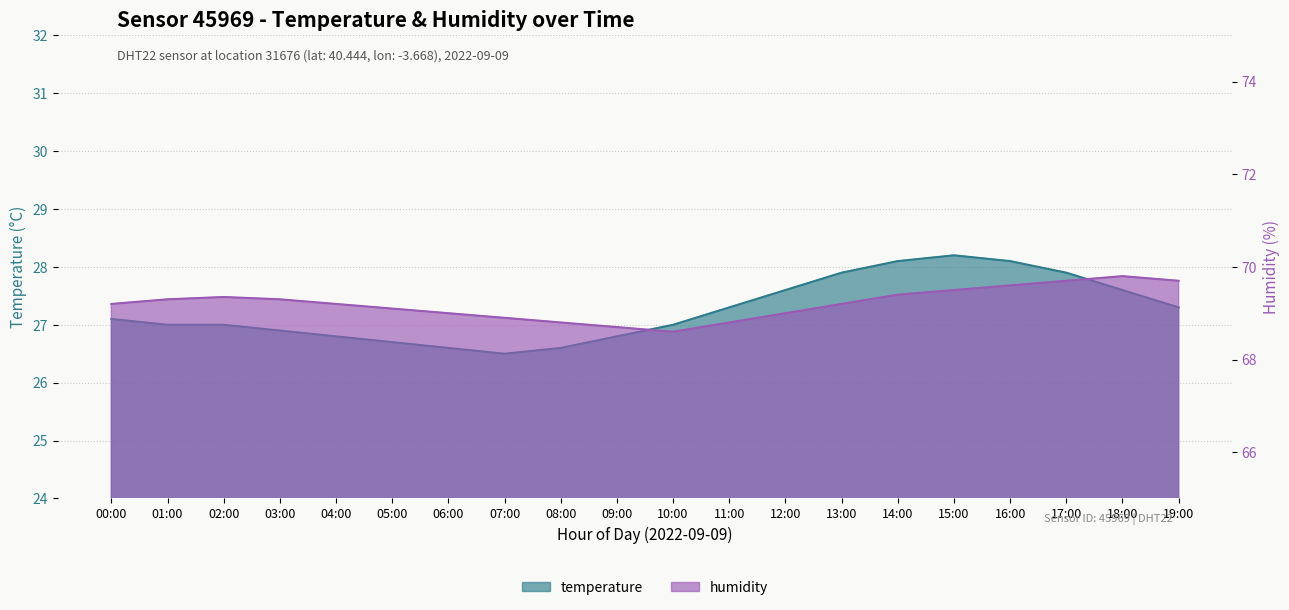

True or false: humidity and temperature cross at least once.

False